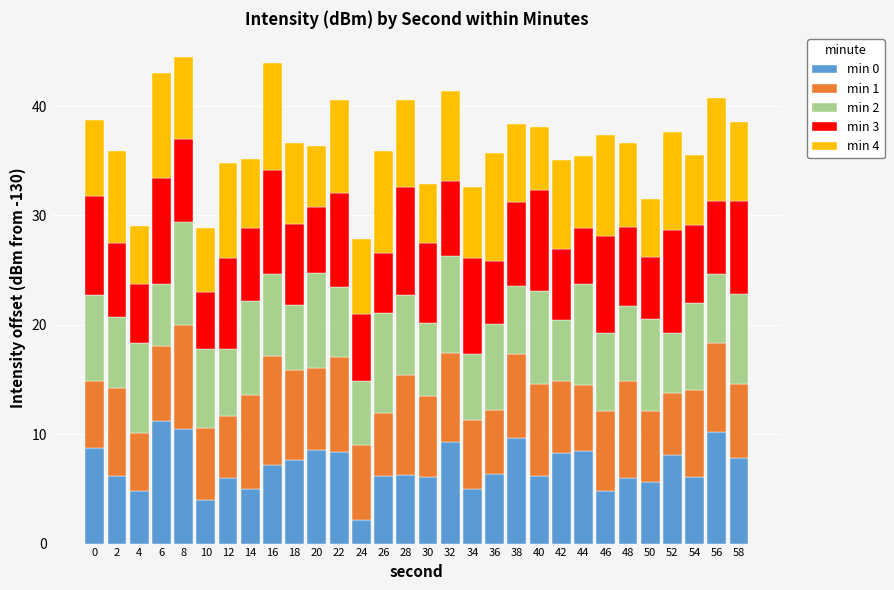

What is the difference between the maximum and minimum values in the min 0 series?

9.1